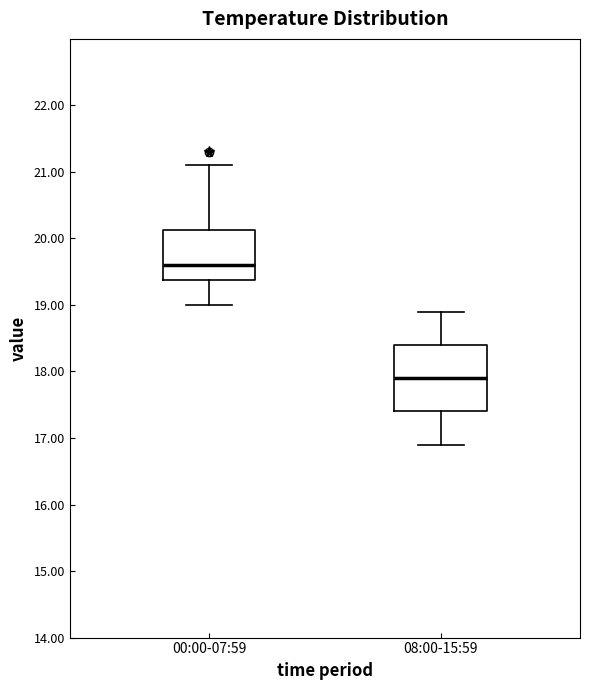

Where is the upper edge of the box for 00:00-07:59 on the y-axis? The values are not printed on the chart, so give them approximately, as read against the axis.

20.1